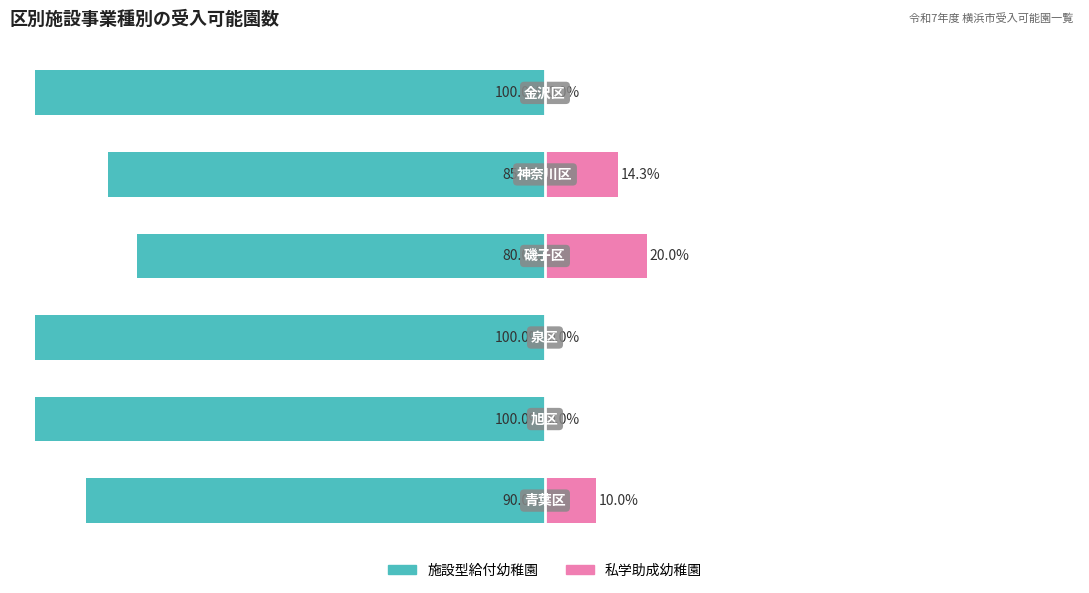

How many values in the 私学助成幼稚園 series are below 10?

3